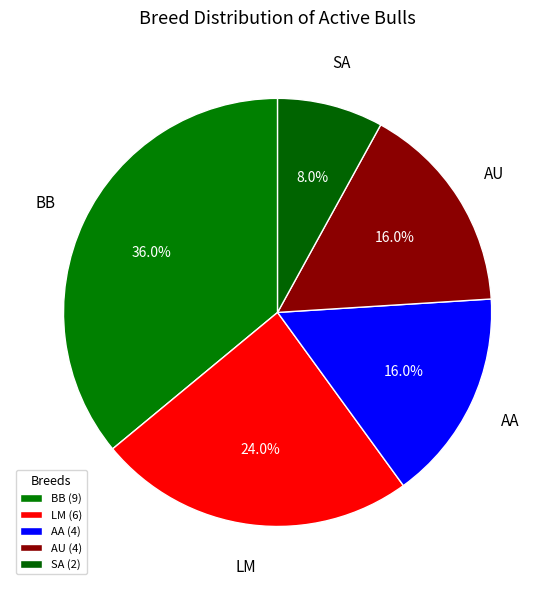

Is it true that LM is 31% of the pie?

False